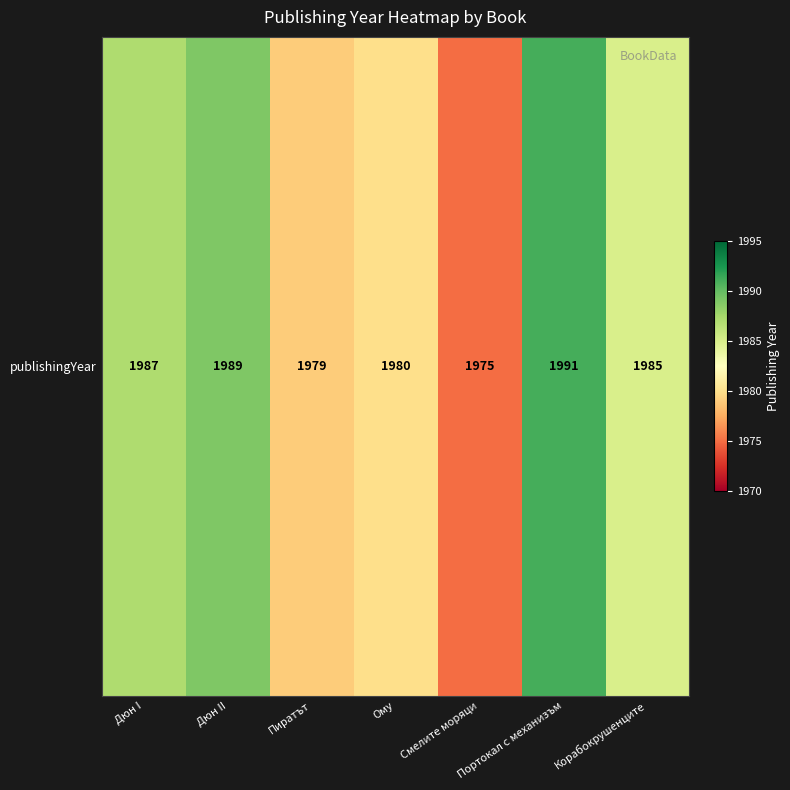

Which category has the highest value across all series?

Портокал с механизъм